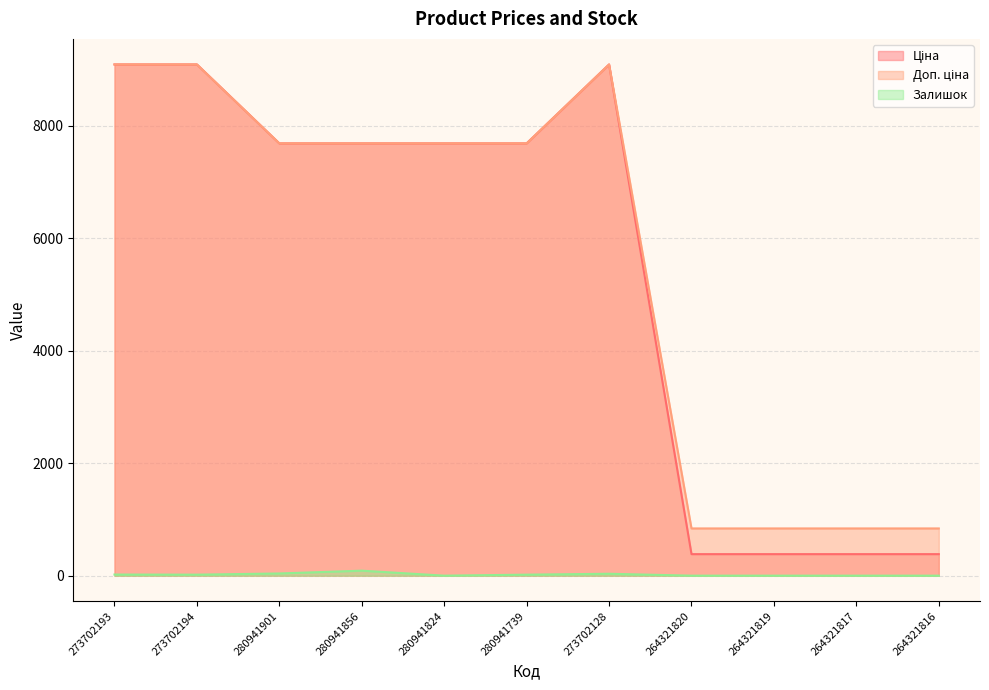

True or false: Ціна and Доп. ціна intersect in this chart.

False